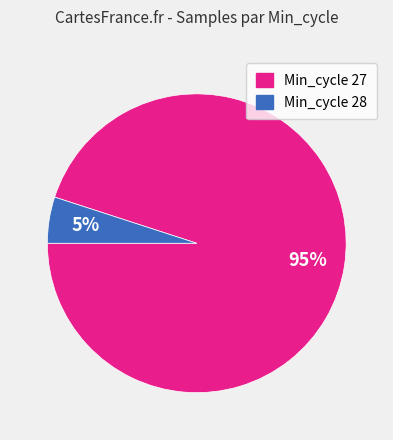

To the nearest percent, what is the difference between the largest and smallest slice percentages?

90%